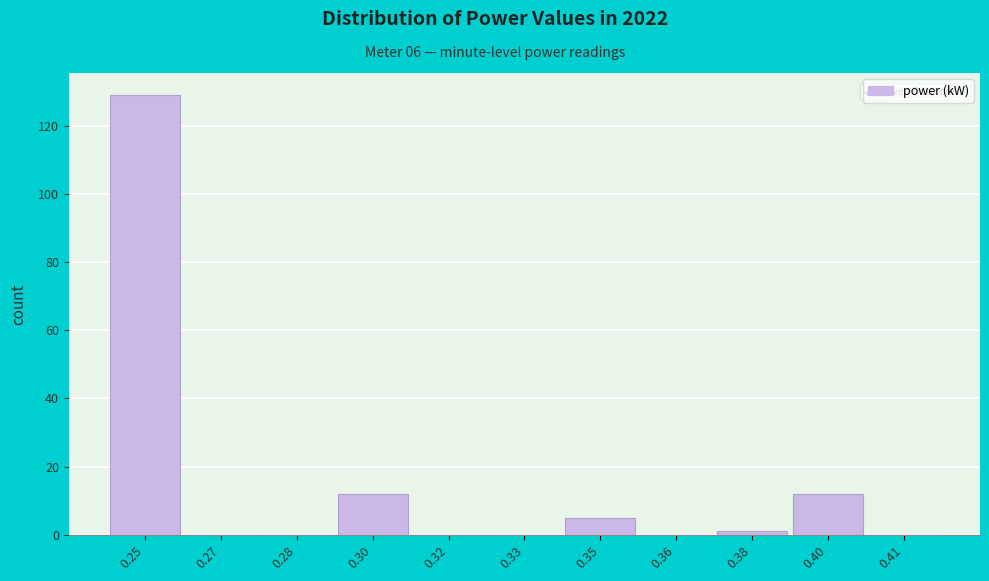

Reading left to right, transcribe all the data shown in this chart.

0.25=129	0.27=0	0.28=0	0.30=12	0.32=0	0.33=0	0.35=5	0.36=0	0.38=1	0.40=12	0.41=0